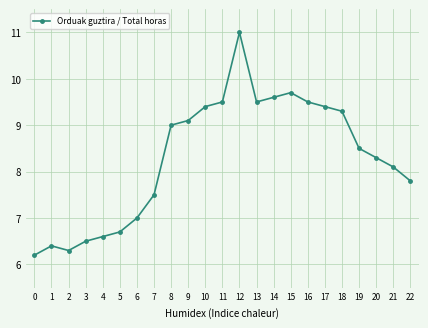

The chart shows a value of 14.4 at 19. True or false?

False